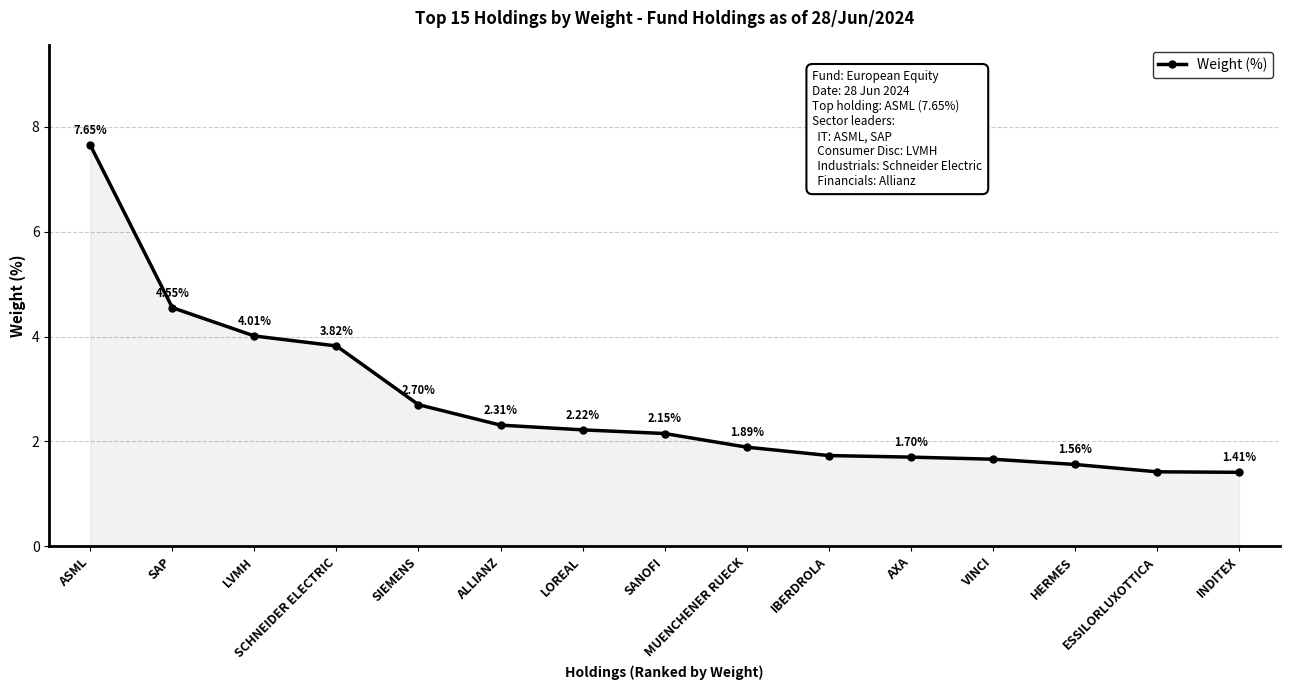

Which has a higher value, SIEMENS or LOREAL?

SIEMENS